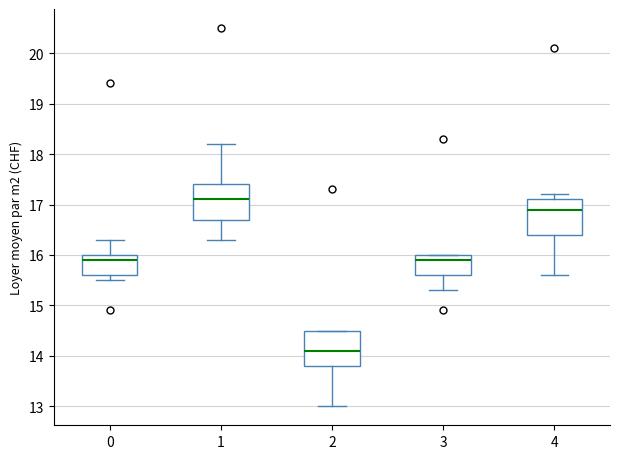

Which box's median line is the lowest?

2